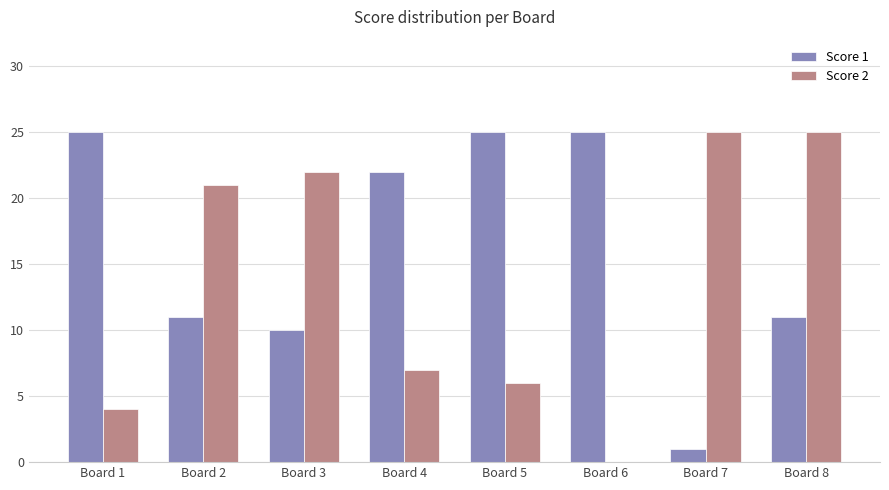

Between Board 2 and Board 4, which series saw the biggest shift?

Score 2